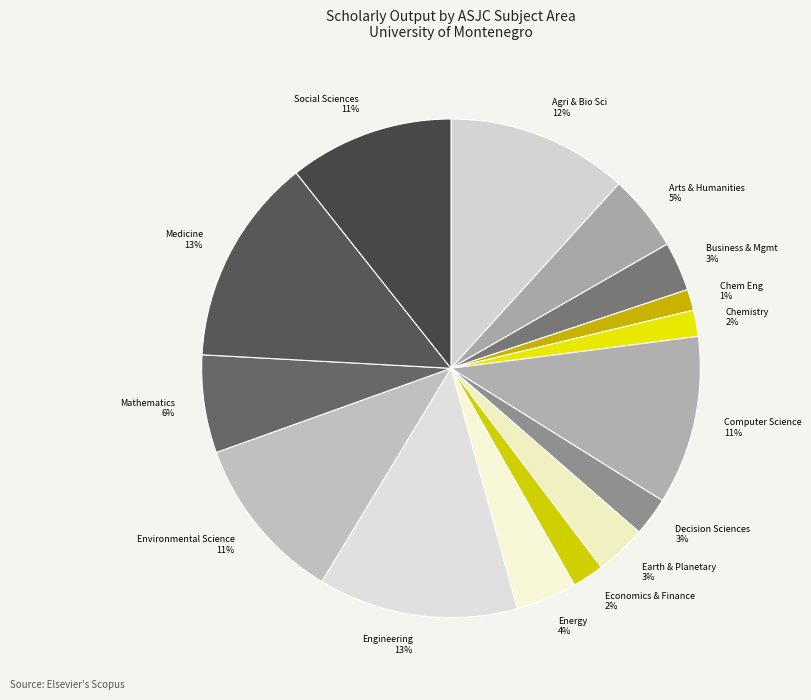

Does any single category account for the majority?

No